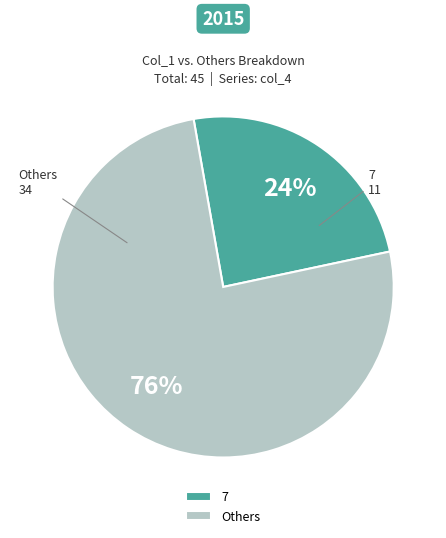

What is the ratio of the value at 7 to the value at Others?

0.3